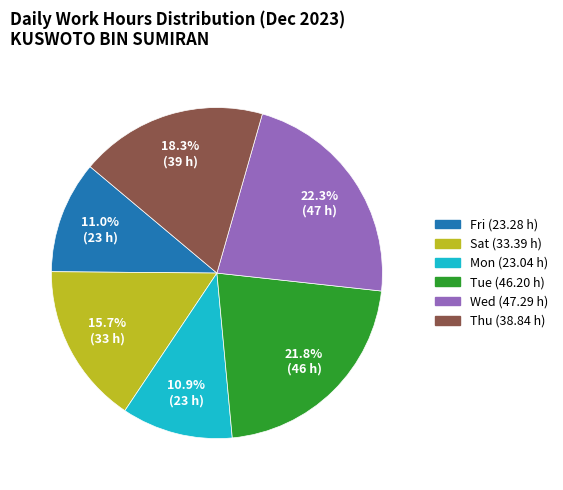

Is there a majority slice in this chart?

No